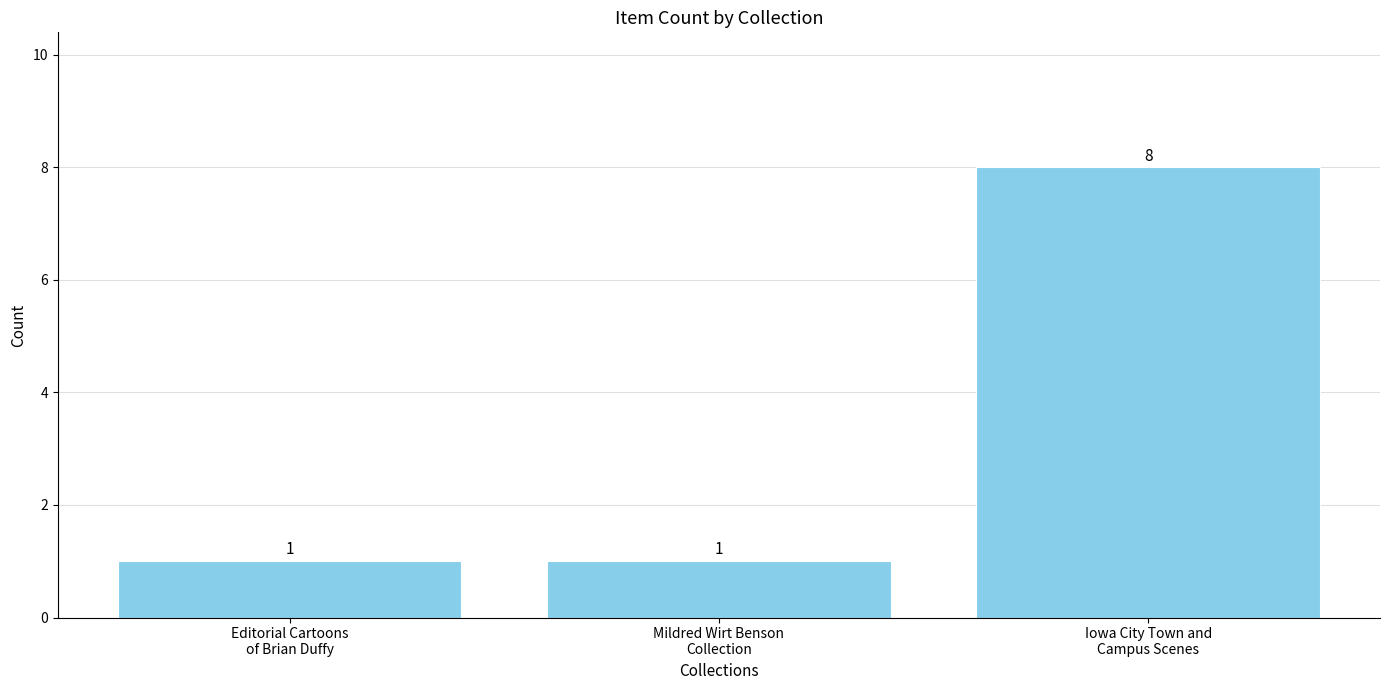

Count the values in the range 1 to 8.

3